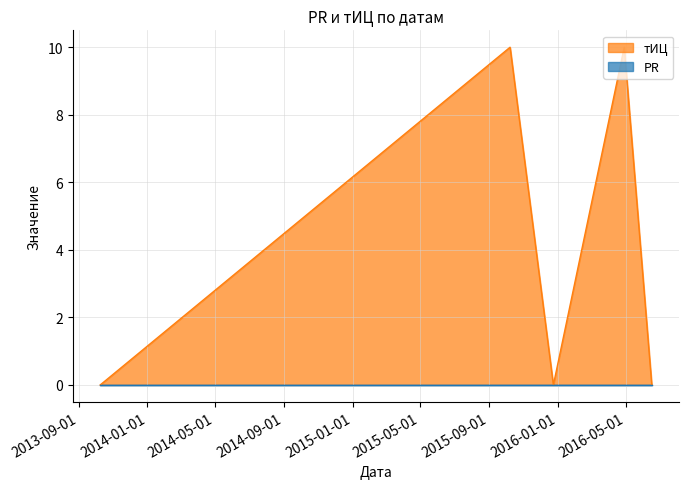

How many lines are shown in the chart?

2